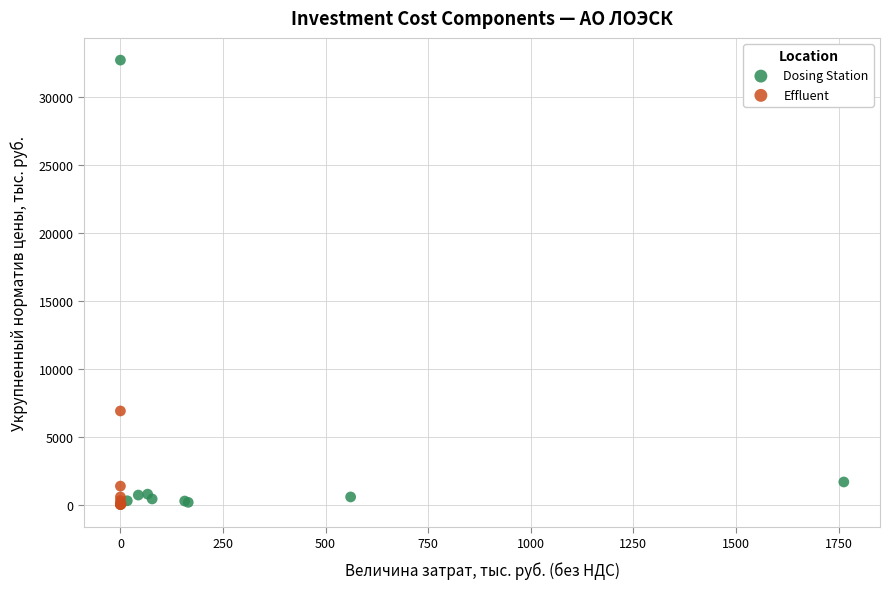

Which series contains the highest Y value?

Dosing Station